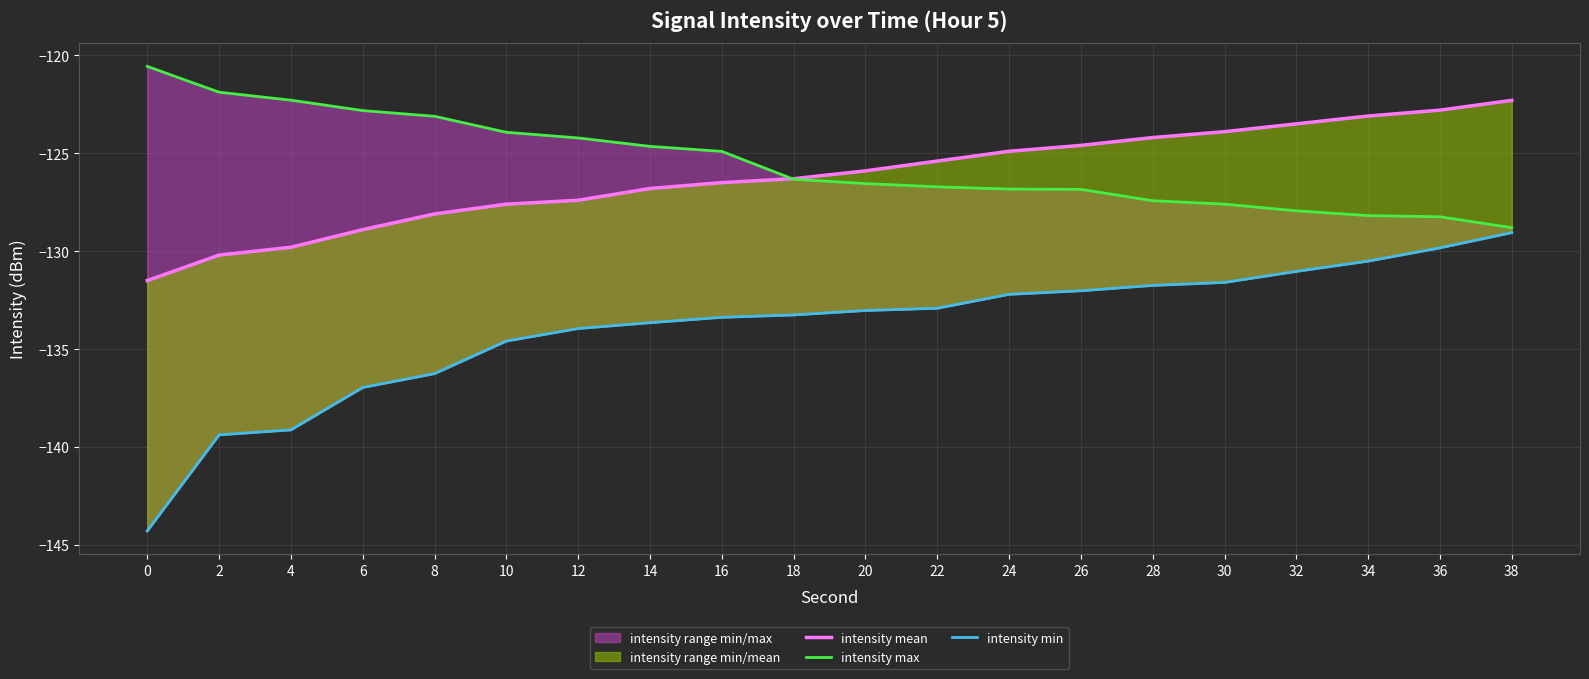

How many data points in intensity max are above -126?

9